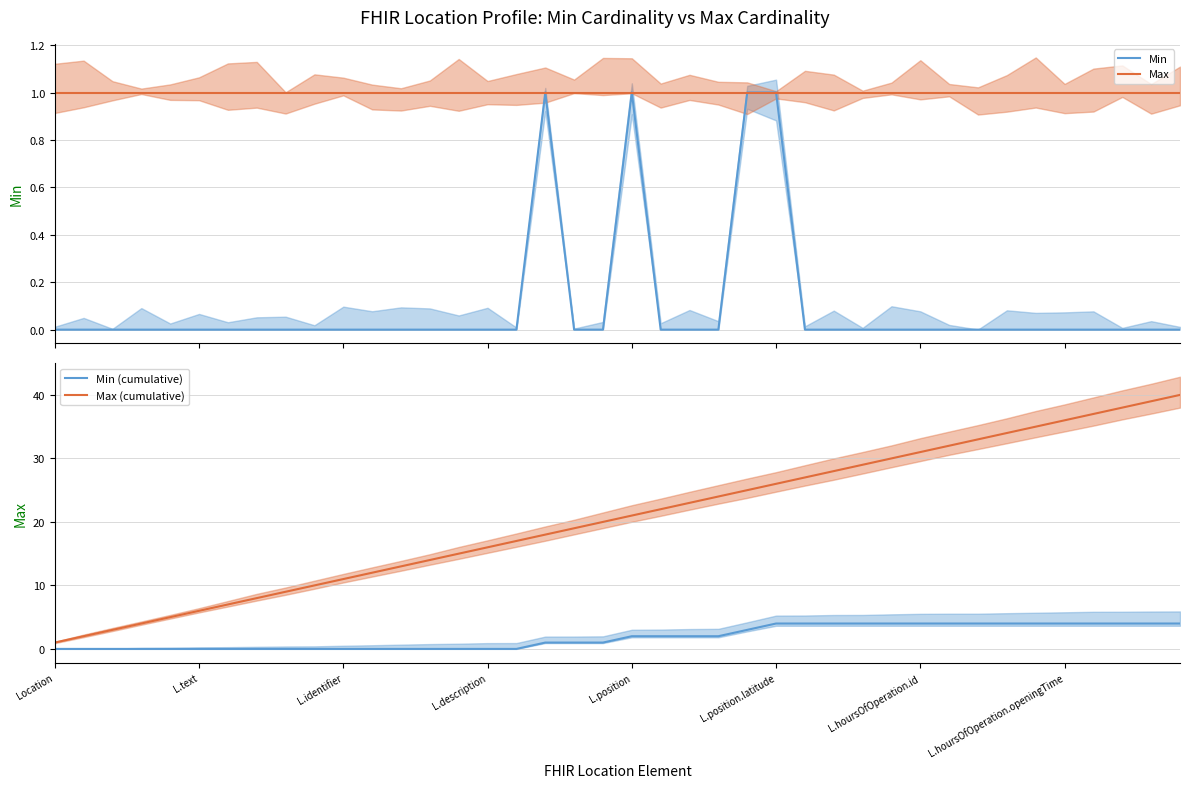

Is the value of Min at 9 greater than the value of Min (cumulative) at 9?

No